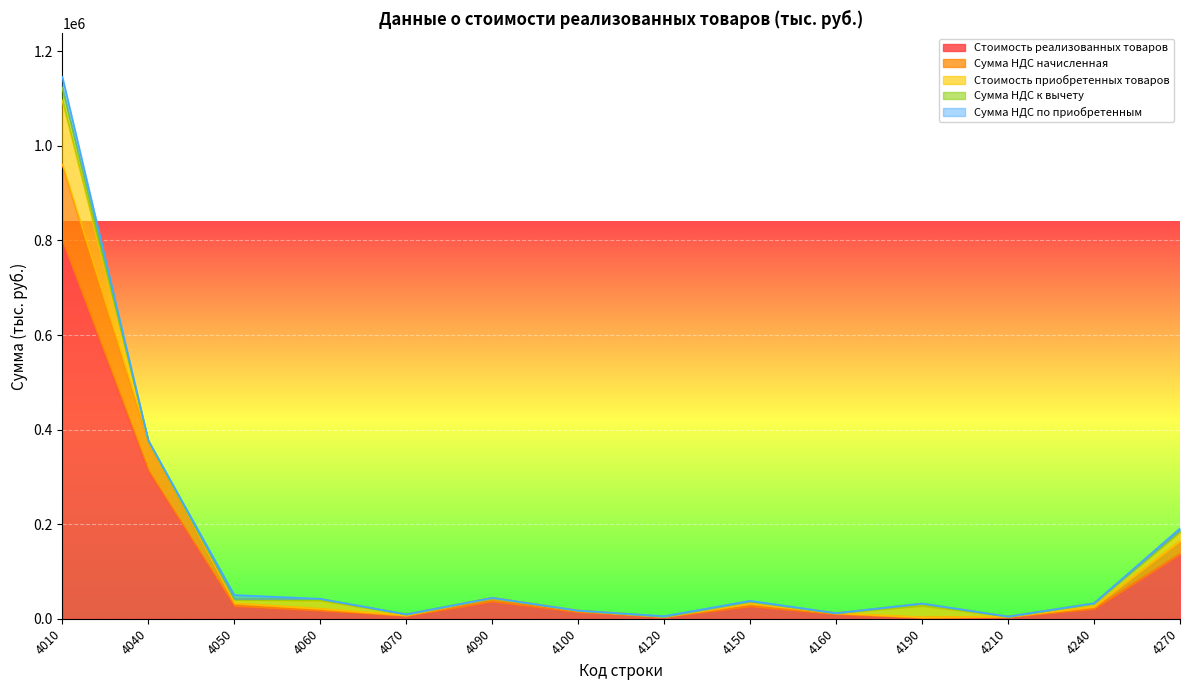

Reading left to right, list all the values displayed in this chart.

Стоимость реализованных товаров: 4010=800300	4040=313251	4050=27245	4060=17554	4070=6092	4090=36893	4100=14293	4120=3641	4150=26617	4160=9846	4190=2668	4210=3742	4240=21164	4270=137159
Сумма НДС начисленная: 4010=160060	4040=62650	4050=5449	4060=3511	4070=1218	4090=7379	4100=2859	4120=728	4150=5323	4160=1969	4190=534	4210=748	4240=4233	4270=27432
Стоимость приобретенных товаров: 4010=135584	4040=48	4050=7673	4060=17554	4070=1790	4090=0	4100=148	4120=274	4150=4210	4160=54	4190=24175	4210=199	4240=6152	4270=18950
Сумма НДС к вычету: 4010=27118	4040=10	4050=1535	4060=3511	4070=358	4090=0	4100=30	4120=55	4150=842	4160=11	4190=4835	4210=40	4240=1230	4270=3790
Сумма НДС по приобретенным: 4010=22908	4040=1165	4050=8217	4060=0	4070=0	4090=0	4100=0	4120=769	4150=901	4160=54	4190=0	4210=40	4240=0	4270=3738